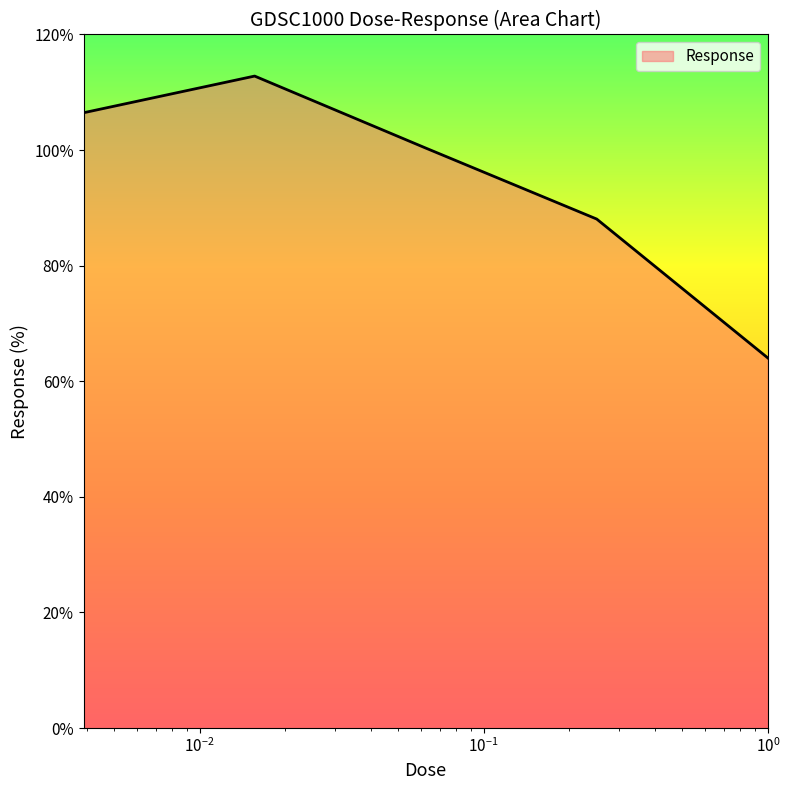

What is the minimum value shown in the chart?

64.0